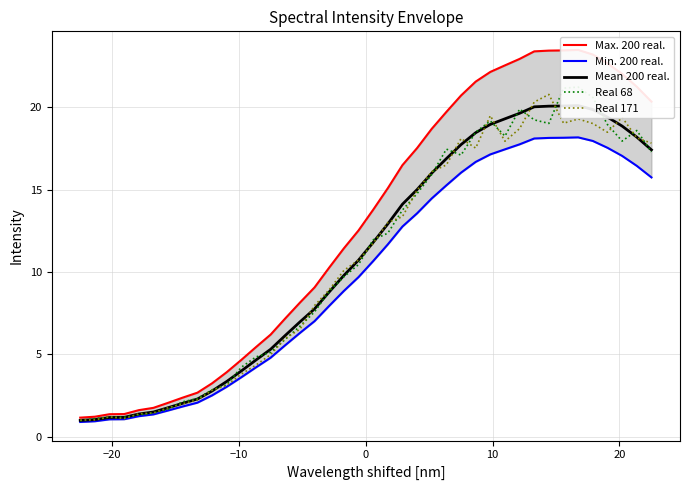

True or false: Real 68 and Max. 200 real. intersect in this chart.

False